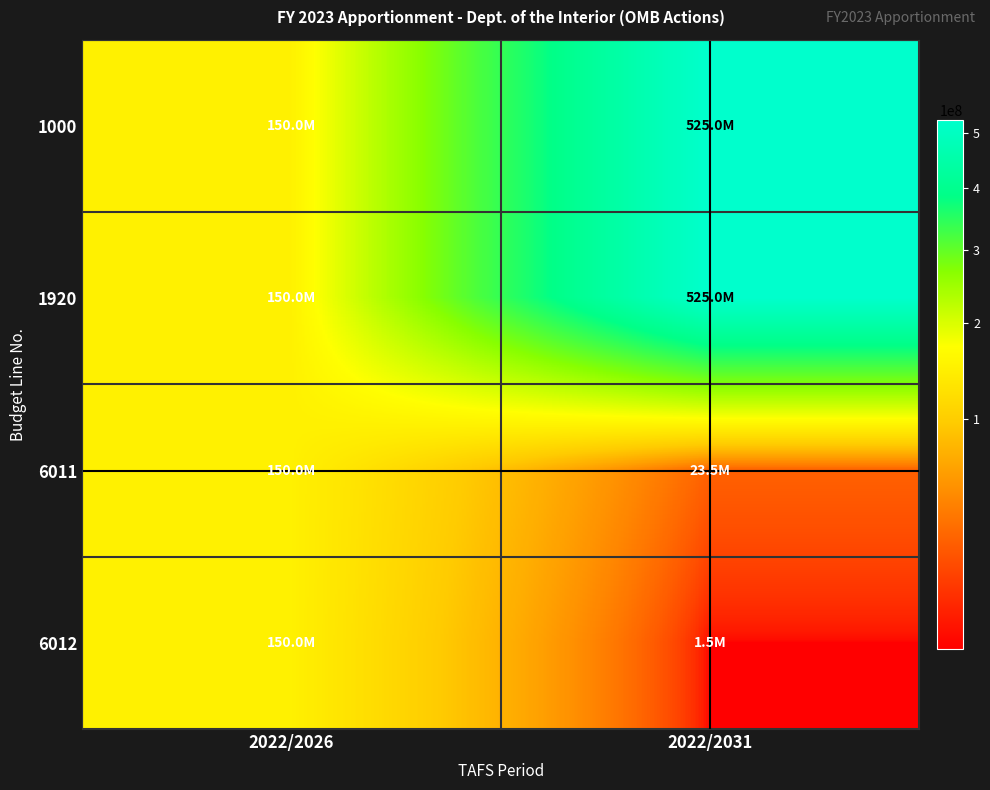

Which series has the widest spread of values?

1000